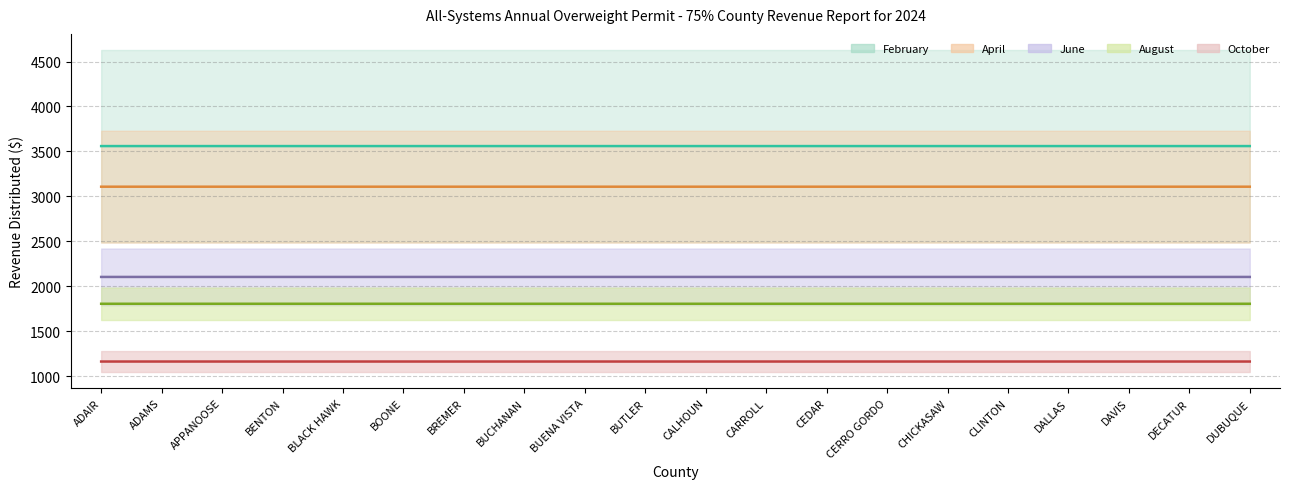

Reading left to right, transcribe all the data shown in this chart.

February: ADAIR=3559.9	ADAMS=3559.9	APPANOOSE=3560.0	BENTON=3560.0	BLACK HAWK=3560.0	BOONE=3559.9	BREMER=3559.9	BUCHANAN=3559.9	BUENA VISTA=3559.9	BUTLER=3559.9	CALHOUN=3559.9	CARROLL=3559.9	CEDAR=3560.0	CERRO GORDO=3560.0	CHICKASAW=3560.0	CLINTON=3560.0	DALLAS=3560.0	DAVIS=3559.9	DECATUR=3560.0	DUBUQUE=3559.9
April: ADAIR=3108.4	ADAMS=3108.4	APPANOOSE=3108.4	BENTON=3108.4	BLACK HAWK=3108.4	BOONE=3108.4	BREMER=3108.4	BUCHANAN=3108.4	BUENA VISTA=3108.4	BUTLER=3108.4	CALHOUN=3108.4	CARROLL=3108.4	CEDAR=3108.4	CERRO GORDO=3108.4	CHICKASAW=3108.4	CLINTON=3108.4	DALLAS=3108.4	DAVIS=3108.4	DECATUR=3108.4	DUBUQUE=3108.4
June: ADAIR=2105.4	ADAMS=2105.4	APPANOOSE=2105.4	BENTON=2105.4	BLACK HAWK=2105.4	BOONE=2105.4	BREMER=2105.4	BUCHANAN=2105.4	BUENA VISTA=2105.4	BUTLER=2105.4	CALHOUN=2105.4	CARROLL=2105.4	CEDAR=2105.4	CERRO GORDO=2105.4	CHICKASAW=2105.4	CLINTON=2105.4	DALLAS=2105.4	DAVIS=2105.4	DECATUR=2105.4	DUBUQUE=2105.4
August: ADAIR=1807.2	ADAMS=1807.2	APPANOOSE=1807.2	BENTON=1807.2	BLACK HAWK=1807.2	BOONE=1807.2	BREMER=1807.2	BUCHANAN=1807.2	BUENA VISTA=1807.2	BUTLER=1807.2	CALHOUN=1807.2	CARROLL=1807.2	CEDAR=1807.2	CERRO GORDO=1807.2	CHICKASAW=1807.2	CLINTON=1807.2	DALLAS=1807.2	DAVIS=1807.2	DECATUR=1807.2	DUBUQUE=1807.2
October: ADAIR=1165.2	ADAMS=1165.2	APPANOOSE=1165.2	BENTON=1165.2	BLACK HAWK=1165.2	BOONE=1165.2	BREMER=1165.2	BUCHANAN=1165.2	BUENA VISTA=1165.2	BUTLER=1165.2	CALHOUN=1165.2	CARROLL=1165.2	CEDAR=1165.2	CERRO GORDO=1165.2	CHICKASAW=1165.2	CLINTON=1165.2	DALLAS=1165.2	DAVIS=1165.2	DECATUR=1165.2	DUBUQUE=1165.2